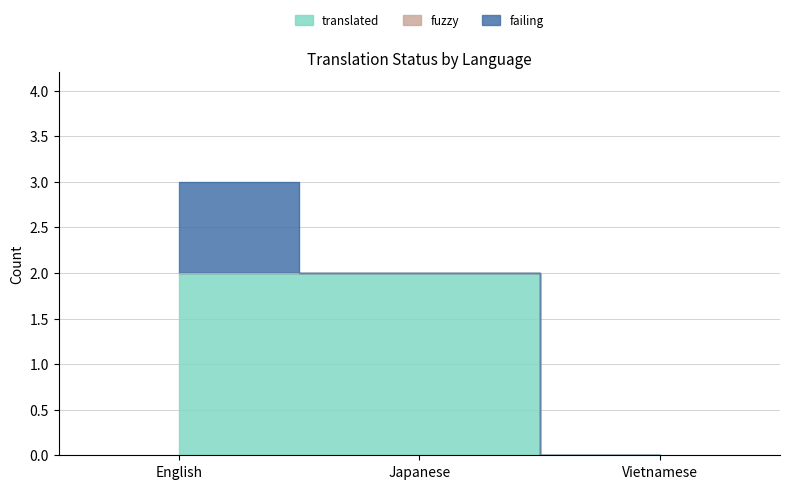

Reading left to right, list all the values displayed in this chart.

translated: 2	2	0
fuzzy: 0	0	0
failing: 1	0	0